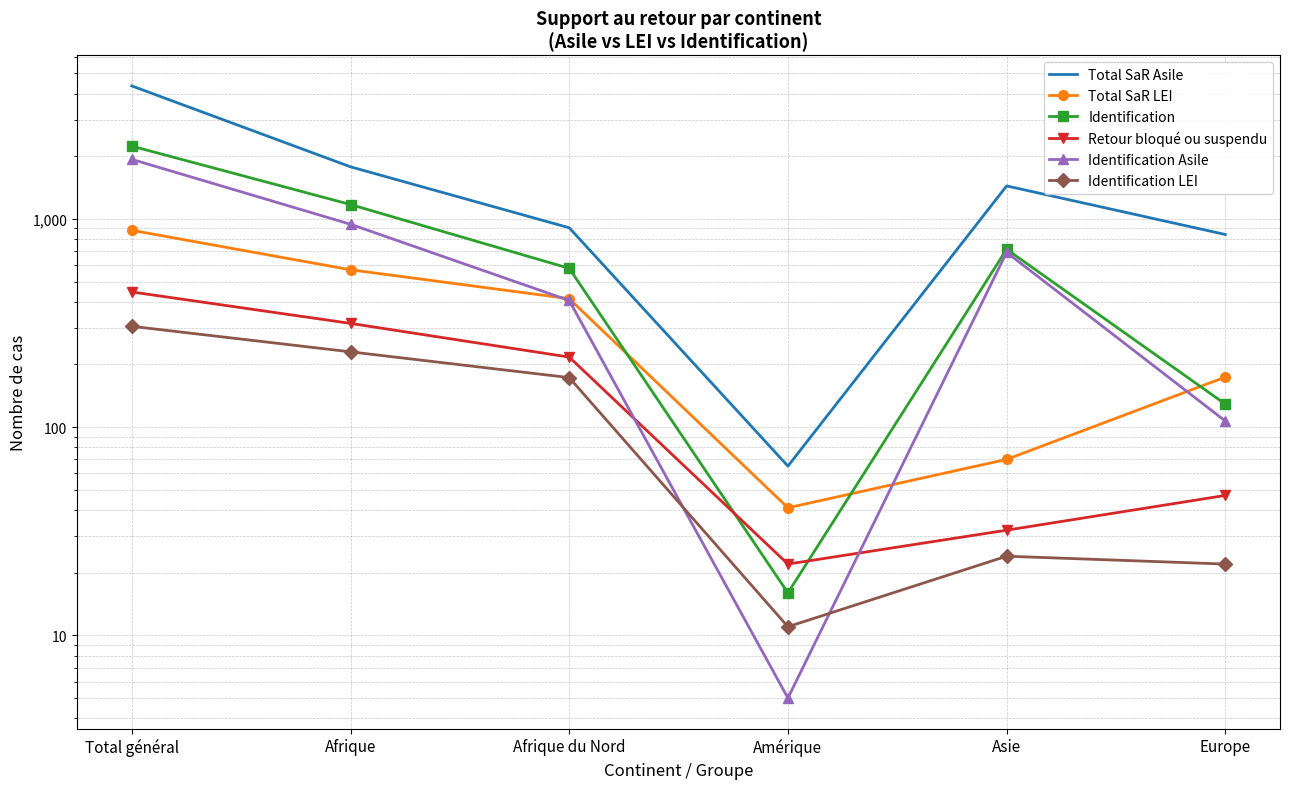

True or false: Total SaR Asile and Identification intersect in this chart.

False